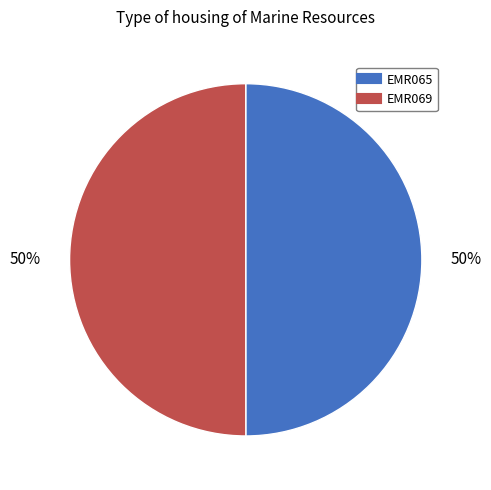

Approximately how many times larger is the value at EMR069 compared to EMR065?

1.0